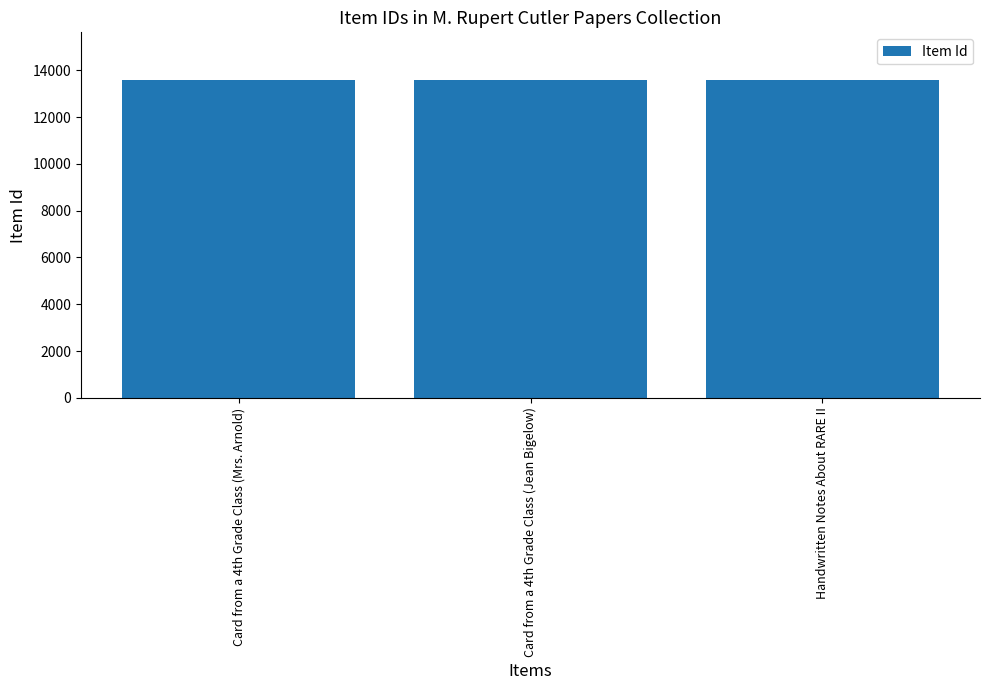

What is the change in value from Card from a 4th Grade Class (Mrs. Arnold) to Card from a 4th Grade Class (Jean Bigelow)?

+4